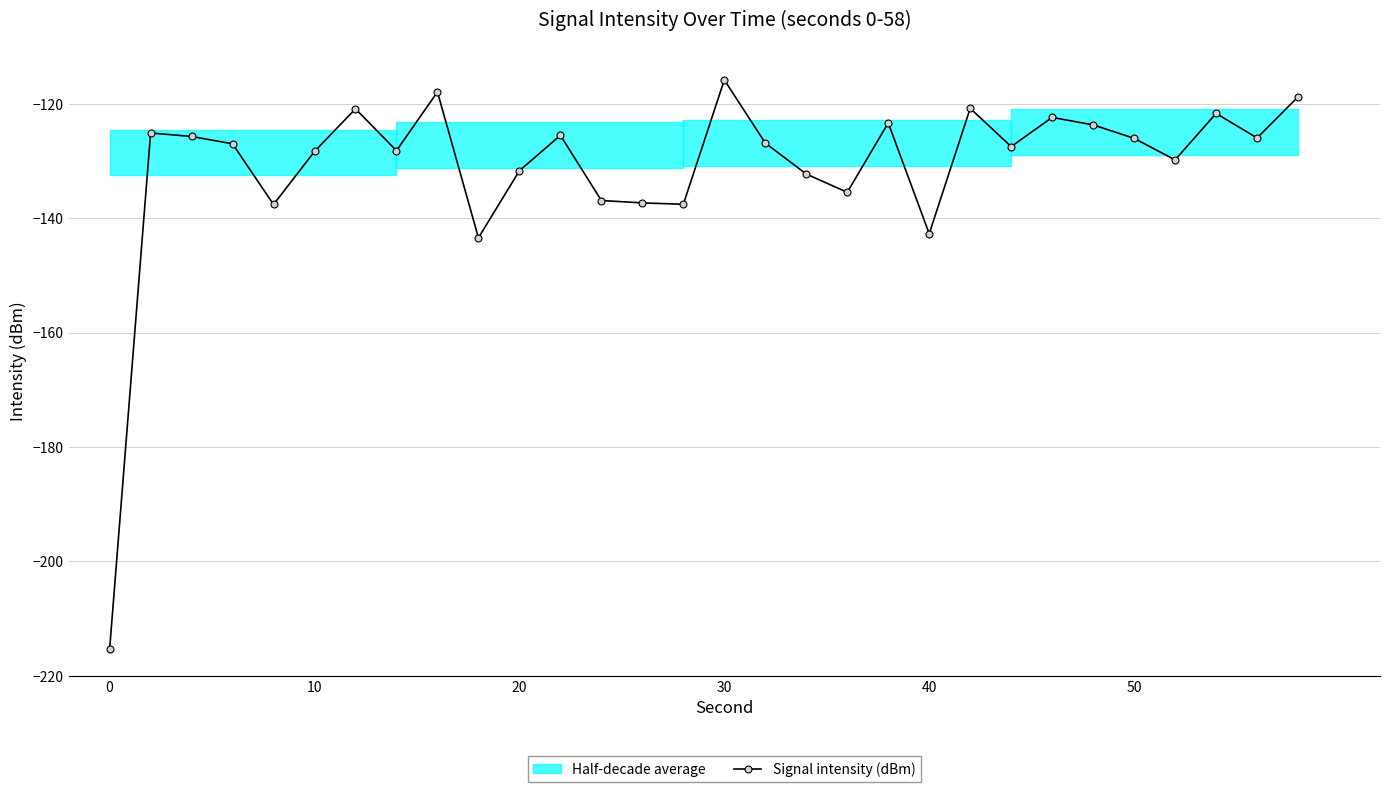

Is it true that Signal intensity (dBm) equals -35.9 at 30?

False